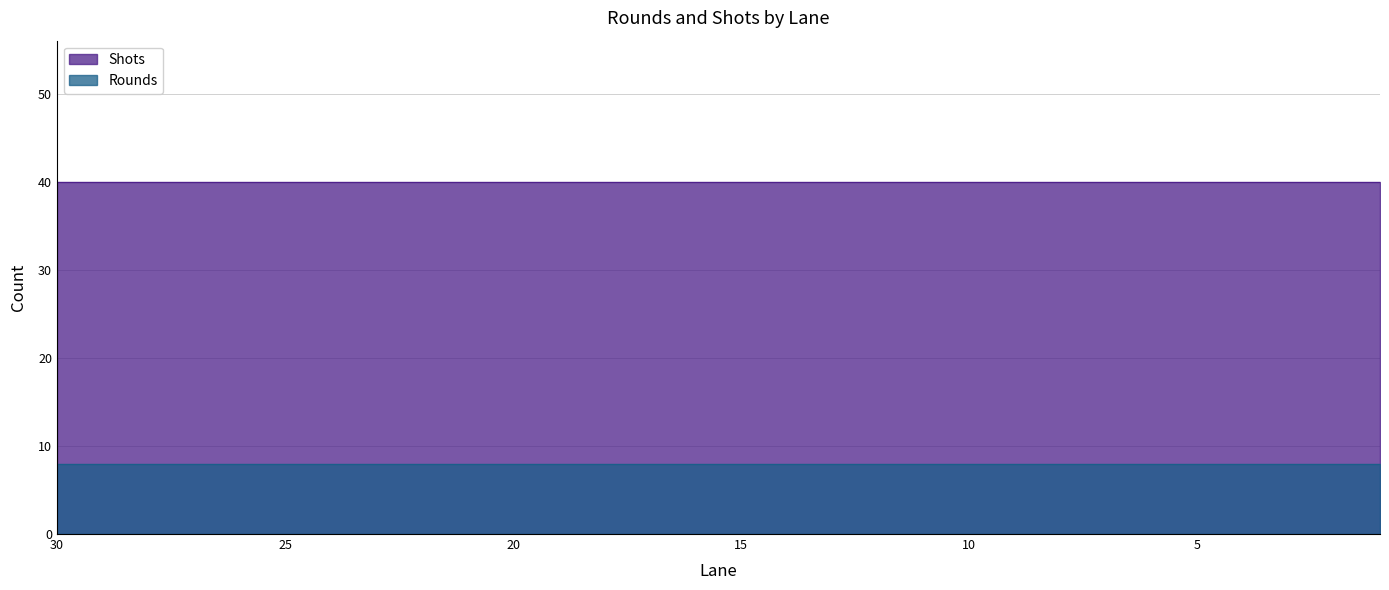

Reading right to left, transcribe all the data shown in this chart.

Rounds: 8	8	8	8	8	8	8	8	8	8	8	8	8	8	8	8	8	8	8	8	8	8	8	8	8	8	8	8	8	8
Shots: 40	40	40	40	40	40	40	40	40	40	40	40	40	40	40	40	40	40	40	40	40	40	40	40	40	40	40	40	40	40